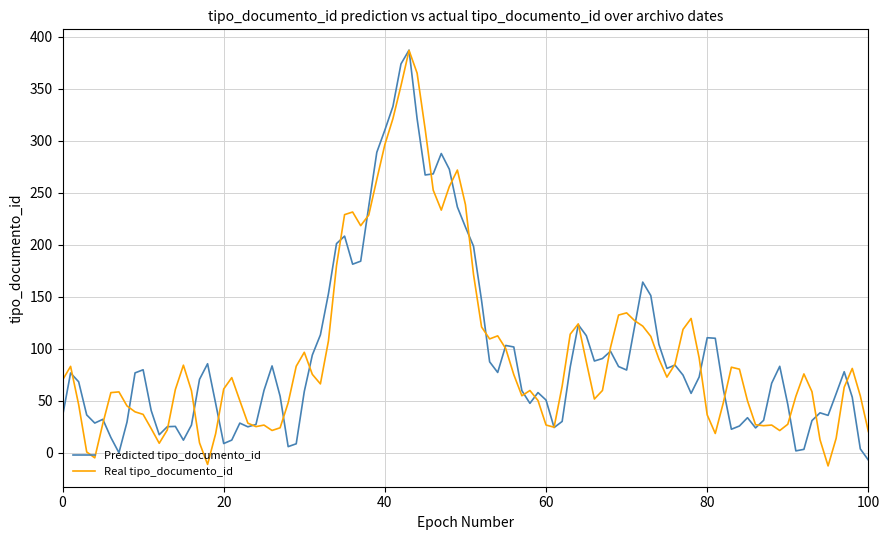

What is the highest value of the Real tipo_documento_id series?

387.0